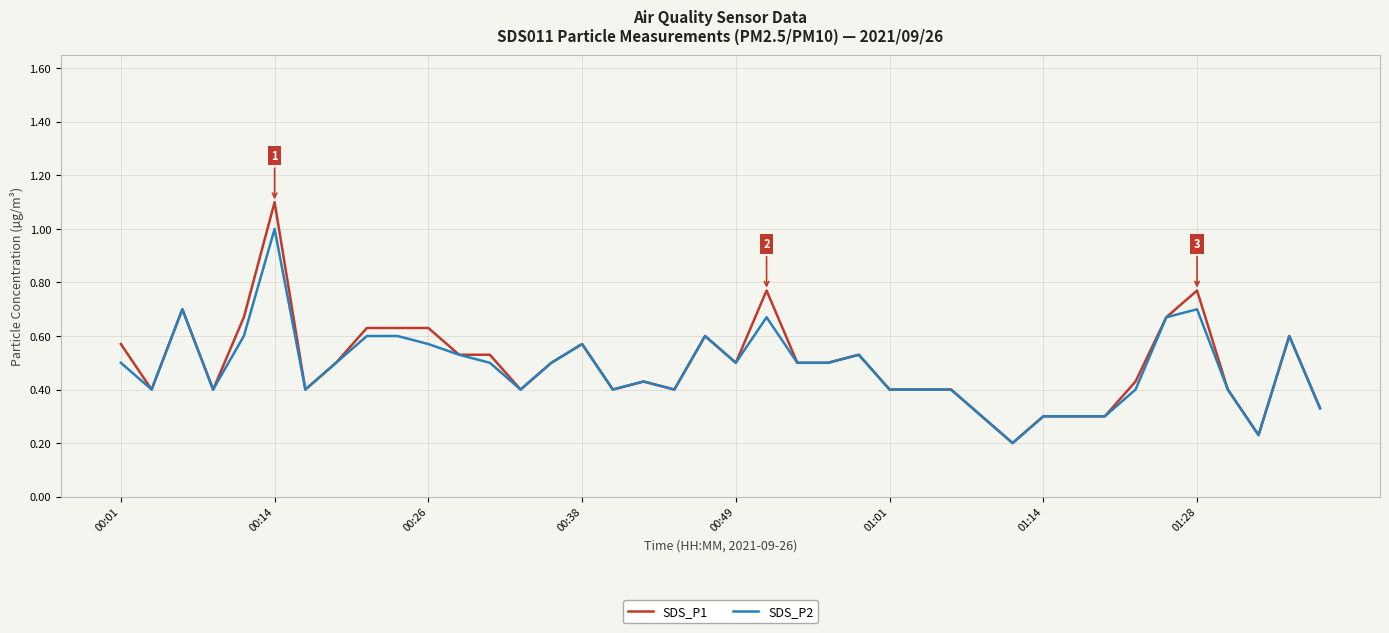

Which series has the widest spread of values?

SDS_P1